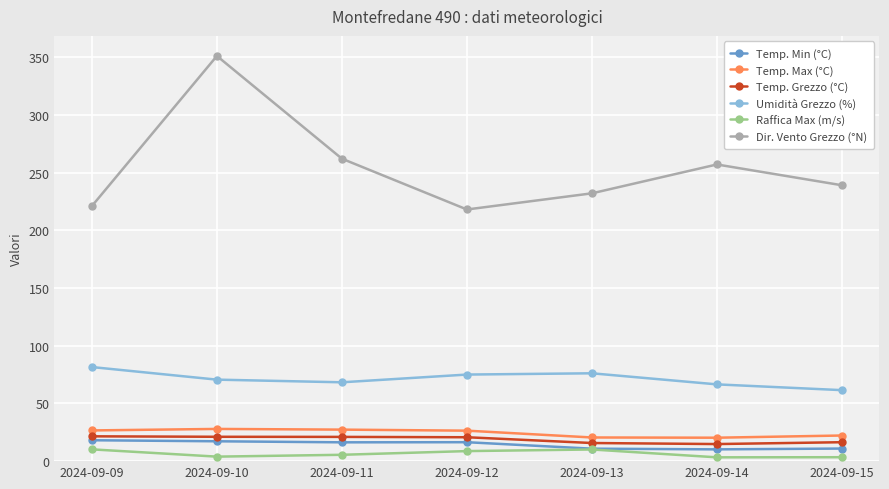

What is the sum of the Raffica Max (m/s) values at 2024-09-15 and 2024-09-14?

6.7